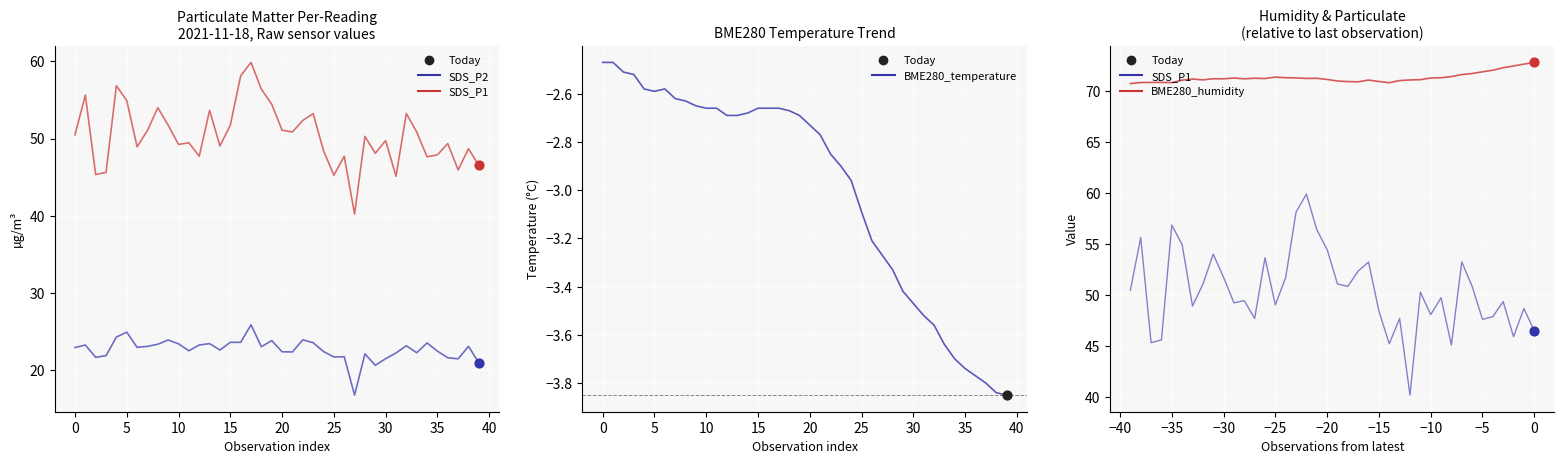

Which series has the largest total across all categories?

BME280_humidity